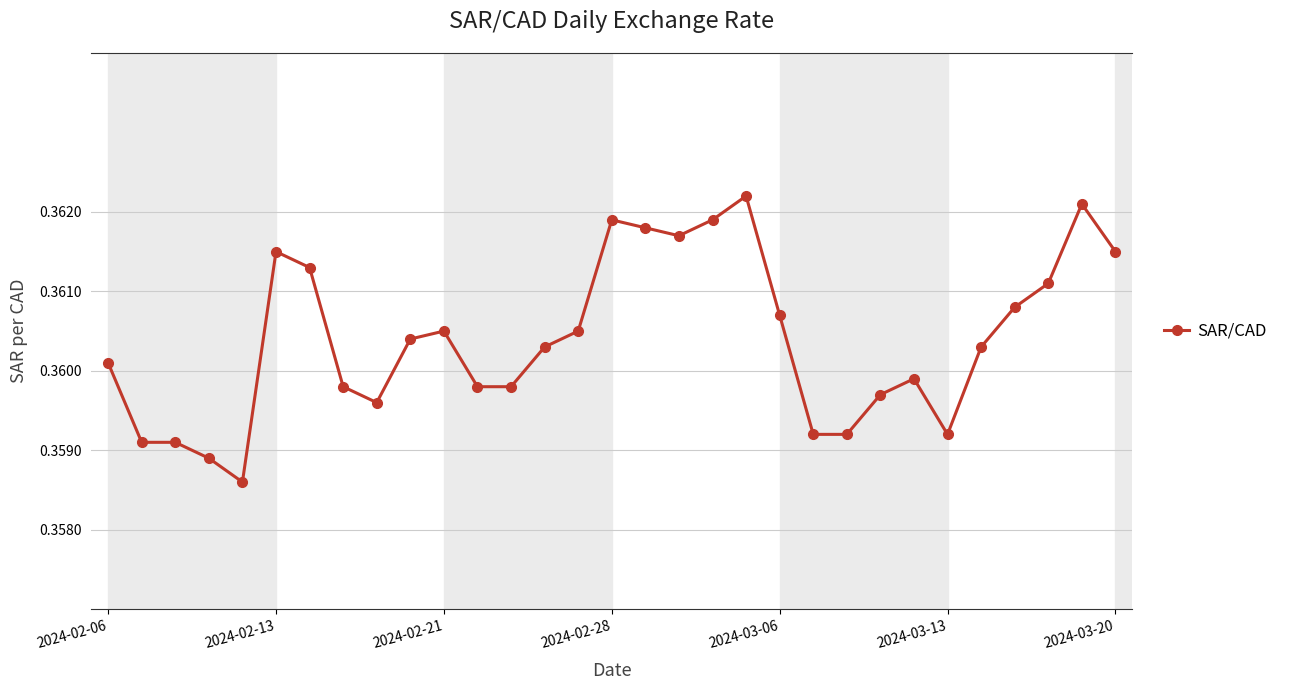

How many lines are shown in the chart?

1